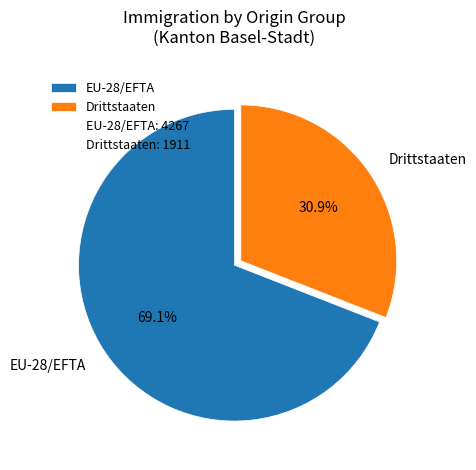

The EU-28/EFTA slice represents 69% of the pie. True or false?

True